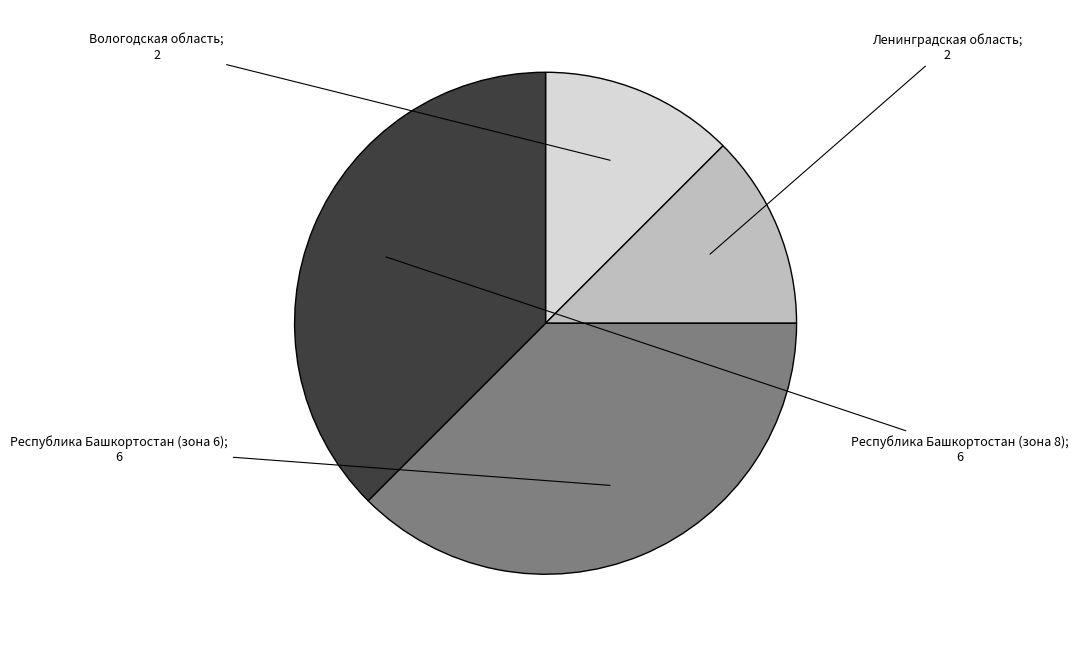

Is there a majority slice in this chart?

No